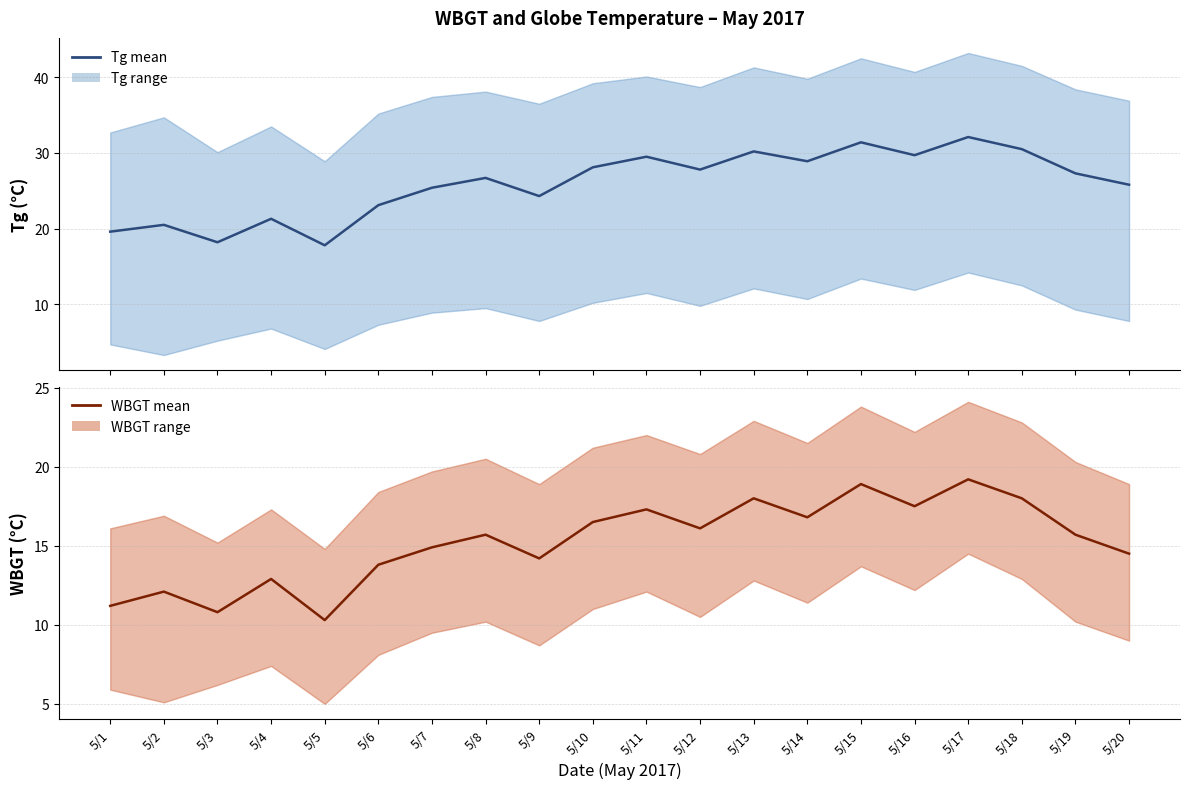

Reading left to right, extract all data points from this chart.

Tg mean: 5/1=19.6	5/2=20.5	5/3=18.2	5/4=21.3	5/5=17.8	5/6=23.1	5/7=25.4	5/8=26.7	5/9=24.3	5/10=28.1	5/11=29.5	5/12=27.8	5/13=30.2	5/14=28.9	5/15=31.4	5/16=29.7	5/17=32.1	5/18=30.5	5/19=27.3	5/20=25.8
WBGT mean: 5/1=11.2	5/2=12.1	5/3=10.8	5/4=12.9	5/5=10.3	5/6=13.8	5/7=14.9	5/8=15.7	5/9=14.2	5/10=16.5	5/11=17.3	5/12=16.1	5/13=18.0	5/14=16.8	5/15=18.9	5/16=17.5	5/17=19.2	5/18=18.0	5/19=15.7	5/20=14.5